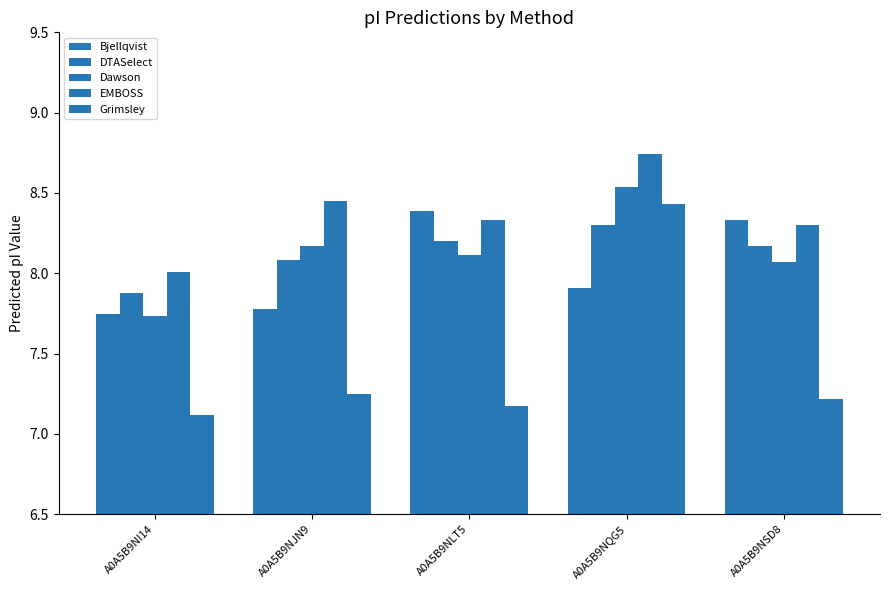

How many data points does each series have?

5